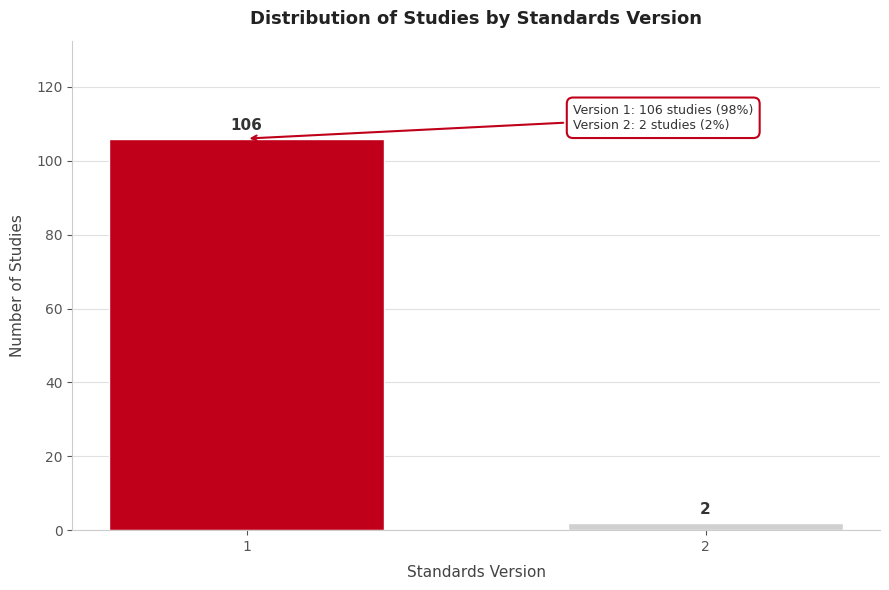

Reading left to right, extract all data points from this chart.

1=106	2=2